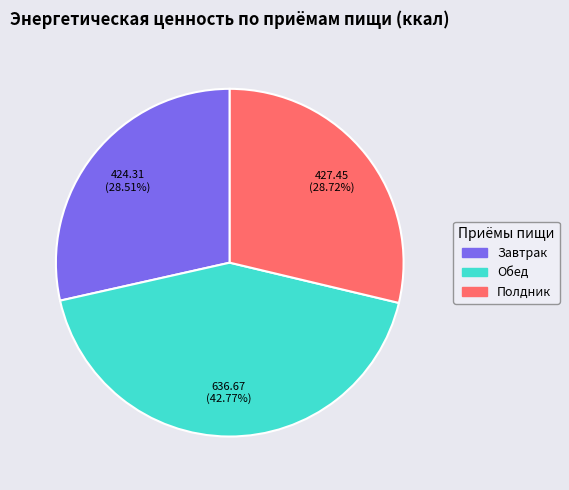

What percentage do Обед and Завтрак together represent?

71.3%